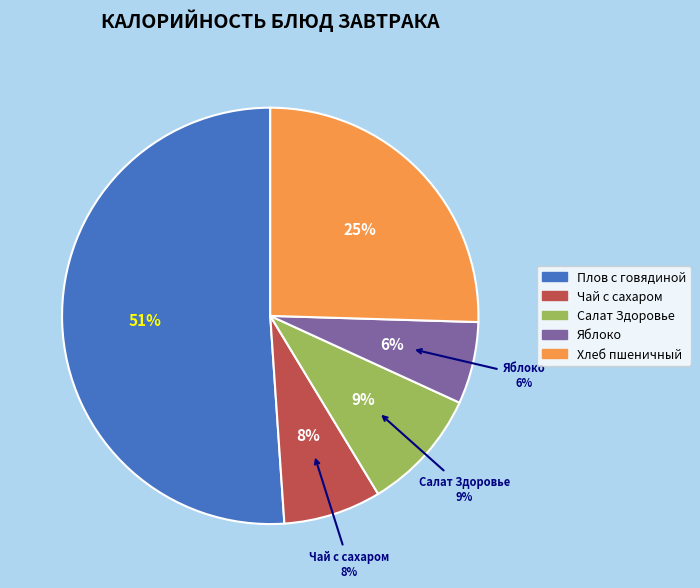

To the nearest percent, what percentage of the pie is Плов с говядиной?

51%